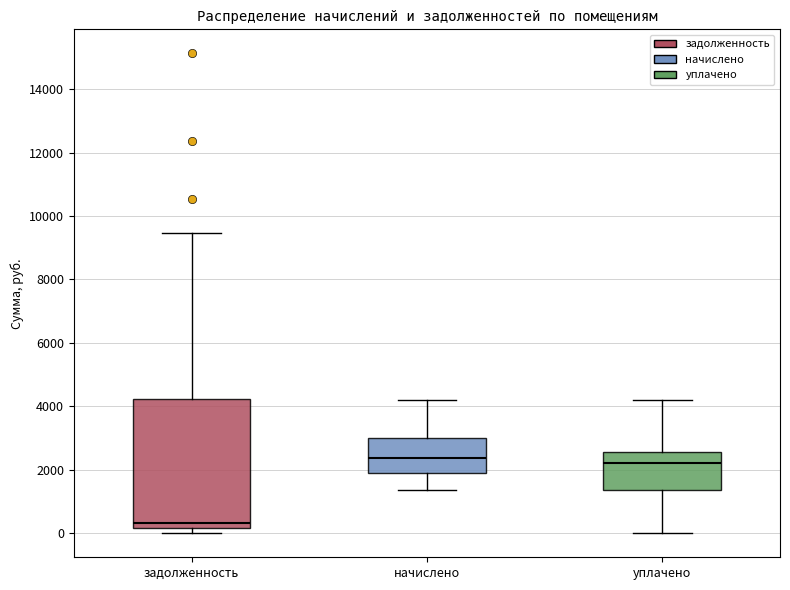

Comparing the boxes themselves (not the whiskers), which one is the tallest?

задолженность